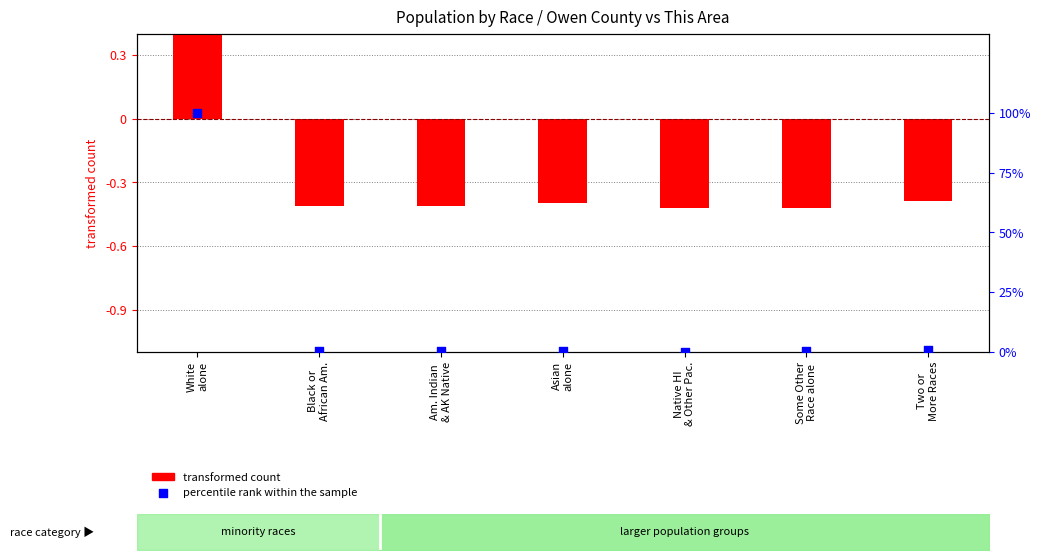

Which series contains the highest Y value?

percentile rank within the sample